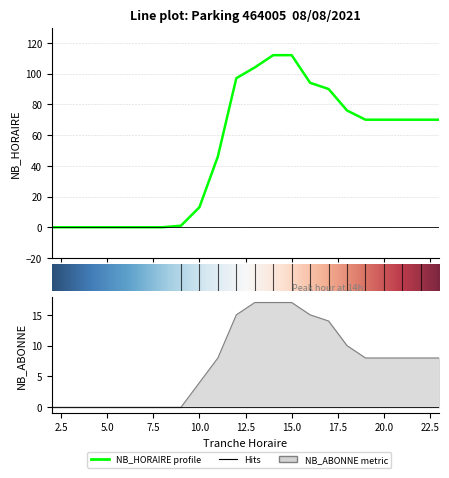

Reading left to right, transcribe all the data shown in this chart.

NB_HORAIRE: 2=0	3=0	4=0	5=0	6=0	7=0	8=0	9=1	10=13	11=46	12=97	13=104	14=112	15=112	16=94	17=90	18=76	19=70	20=70	21=70	22=70	23=70
NB_ABONNE: 2=0	3=0	4=0	5=0	6=0	7=0	8=0	9=0	10=4	11=8	12=15	13=17	14=17	15=17	16=15	17=14	18=10	19=8	20=8	21=8	22=8	23=8